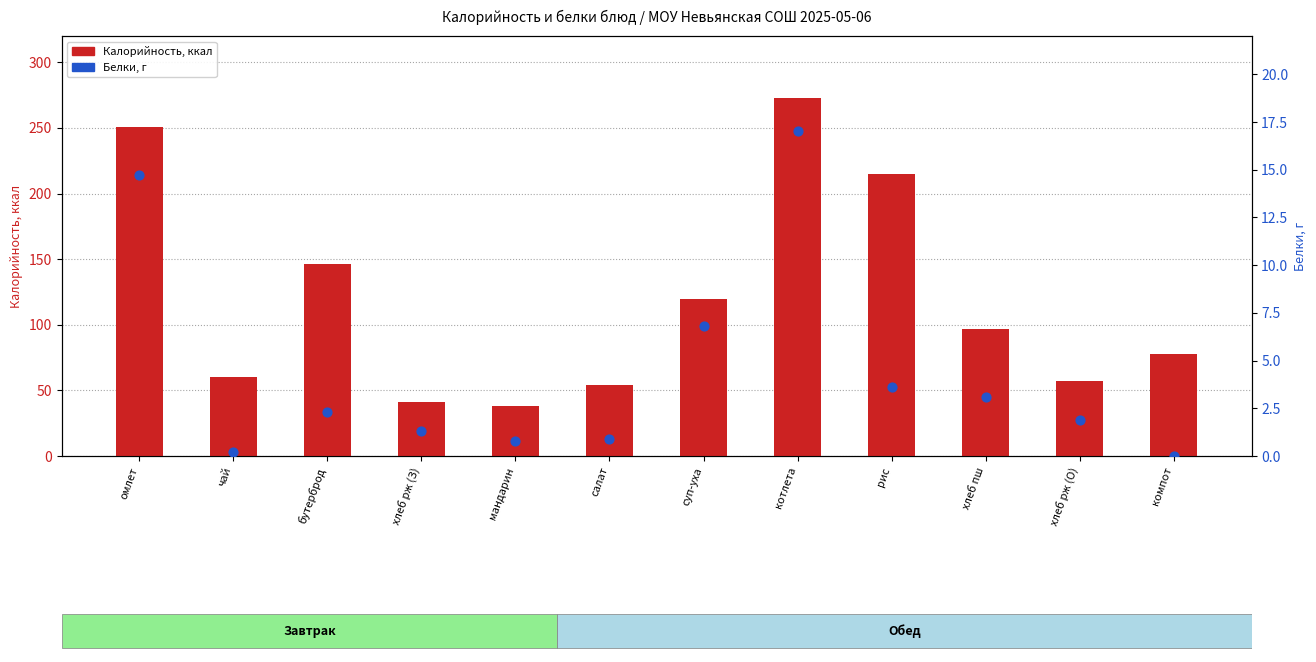

Which series has the largest Y range (max minus min)?

Калорийность